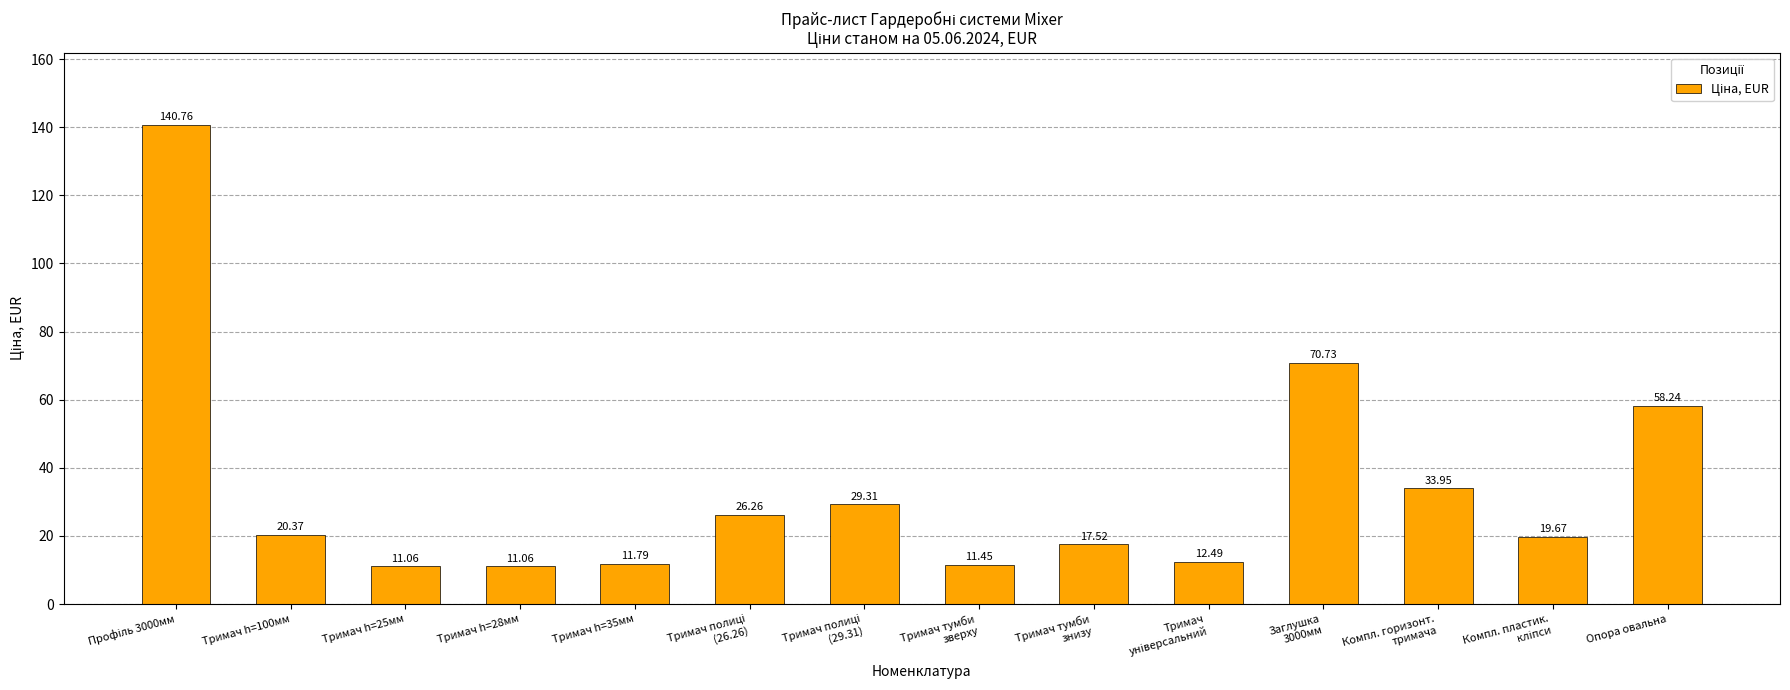

Does the chart contain any negative values?

No